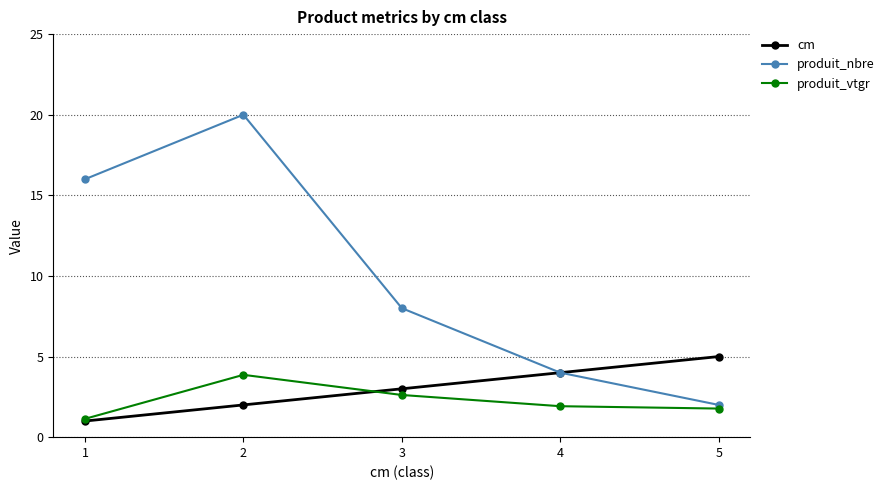

What is the value of the cm point at the 3rd from the left?

3.0